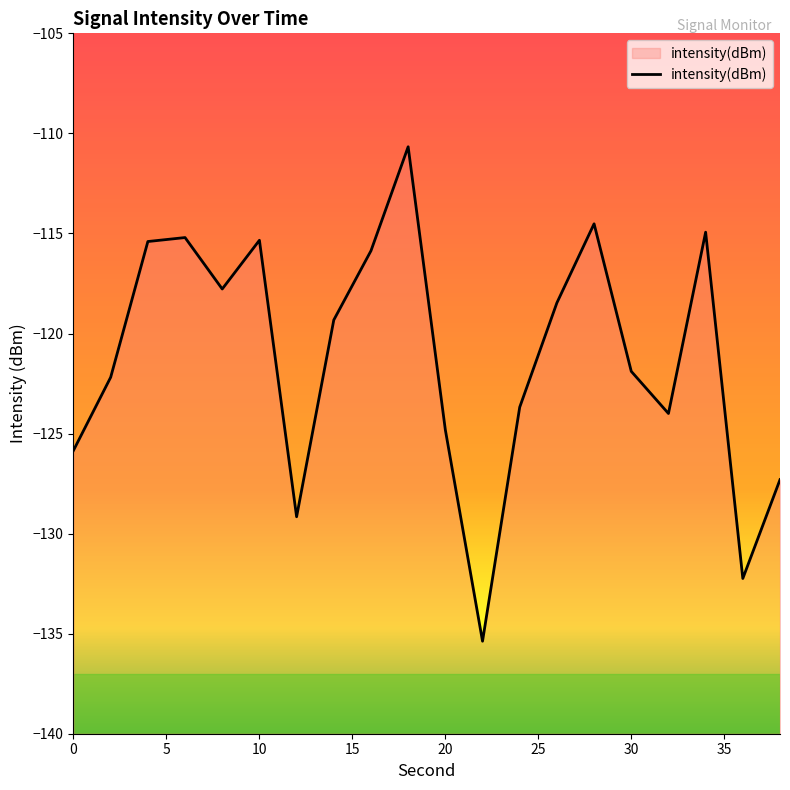

What is the difference between the maximum and minimum values?

24.7